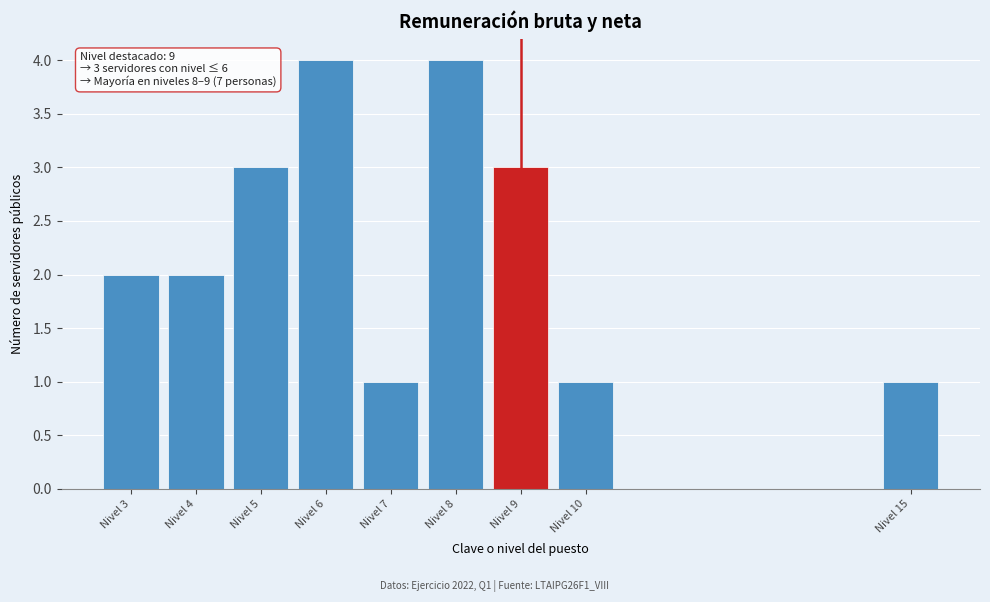

Reading left to right, transcribe all the data shown in this chart.

Nivel 3=2	Nivel 4=2	Nivel 5=3	Nivel 6=4	Nivel 7=1	Nivel 8=4	Nivel 9=3	Nivel 10=1	Nivel 15=1